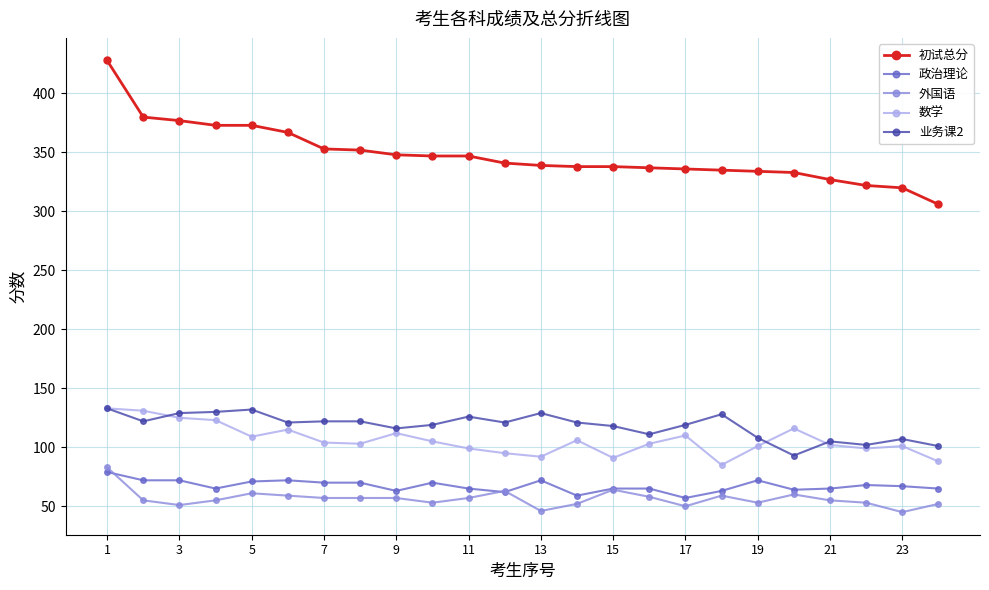

Does the chart display data point markers on the line(s)?

Yes